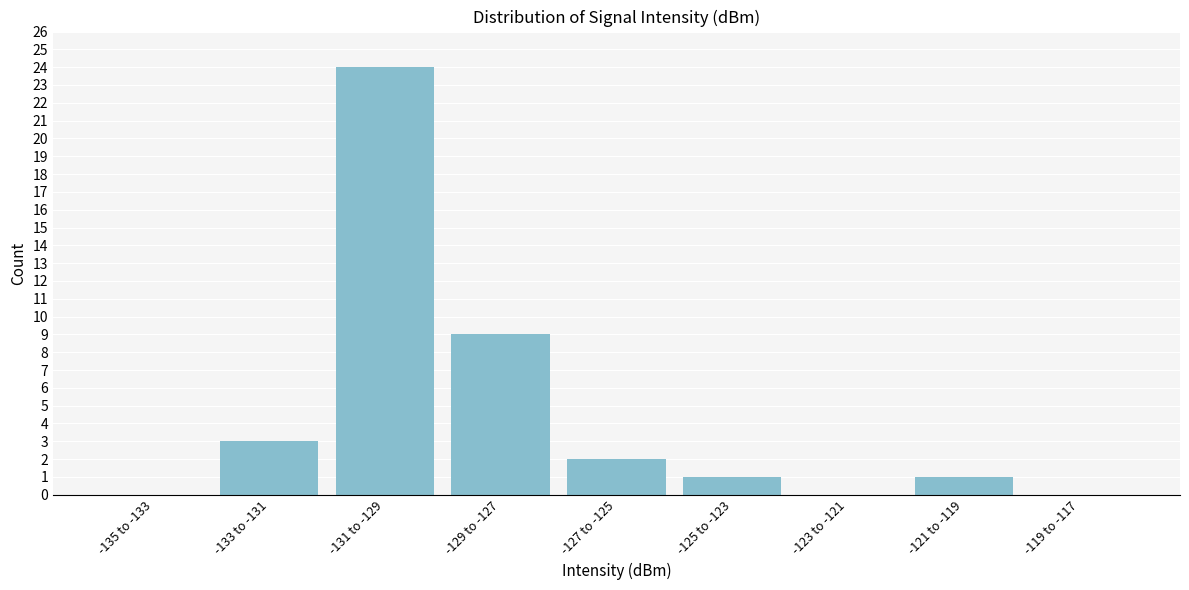

Reading left to right, list all the values displayed in this chart.

-135 to -133=0	-133 to -131=3	-131 to -129=24	-129 to -127=9	-127 to -125=2	-125 to -123=1	-123 to -121=0	-121 to -119=1	-119 to -117=0